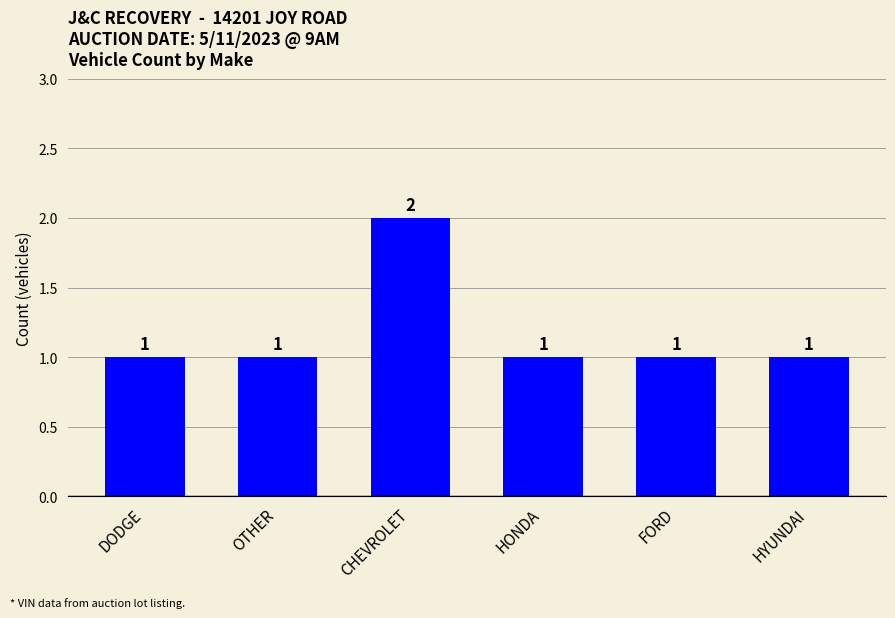

Approximately how many times larger is the value at HYUNDAI compared to OTHER?

1.0